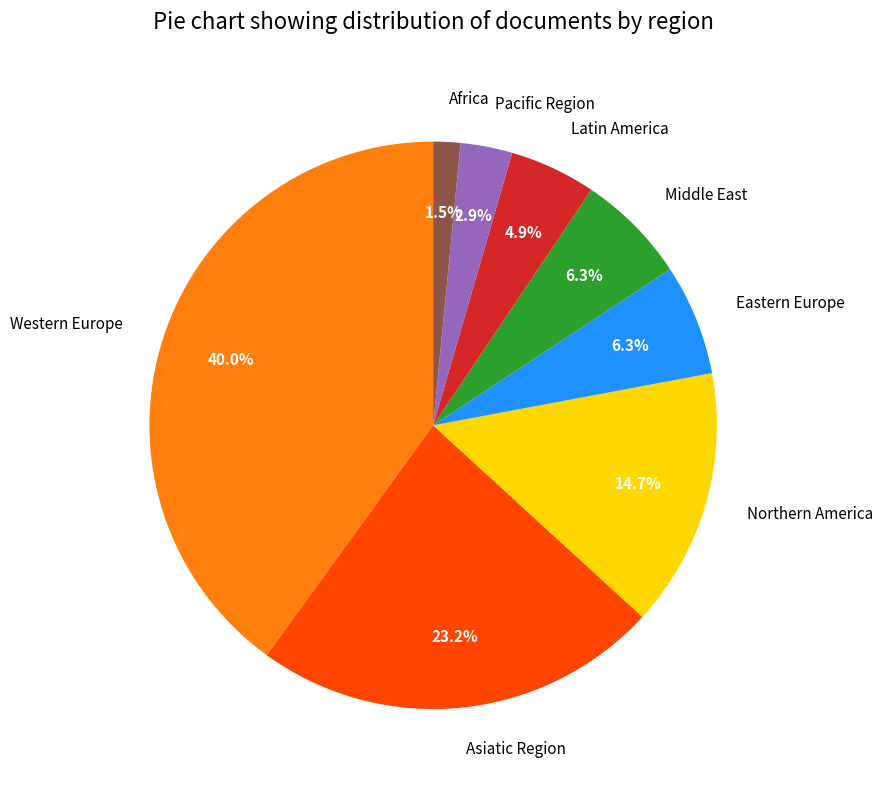

What percentage is NOT represented by Eastern Europe?

93.7%